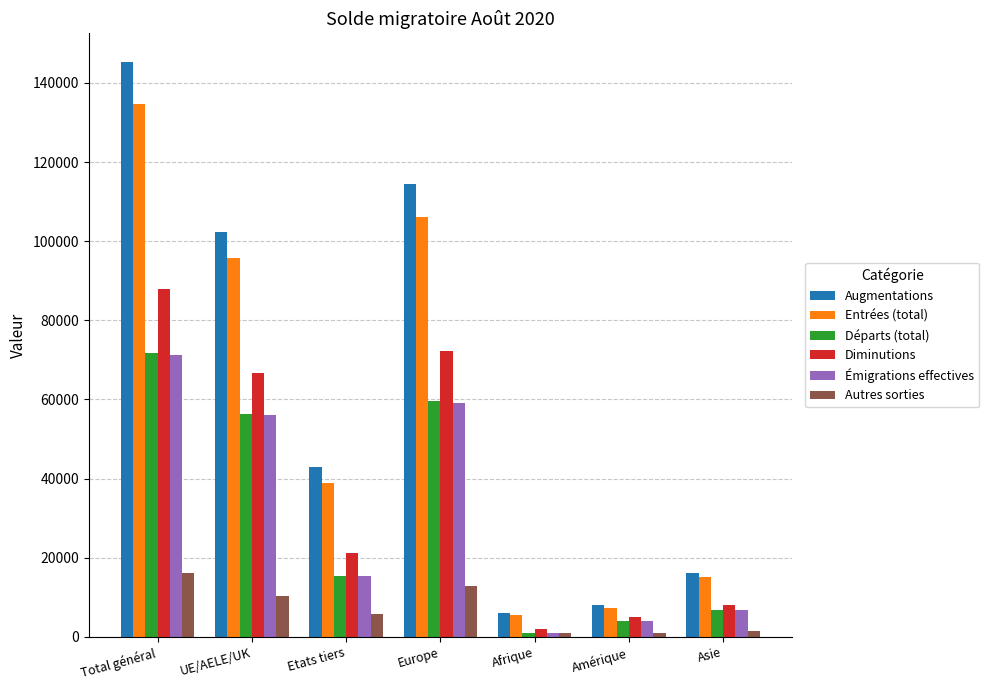

At which category is the sum across all series the highest?

Total général